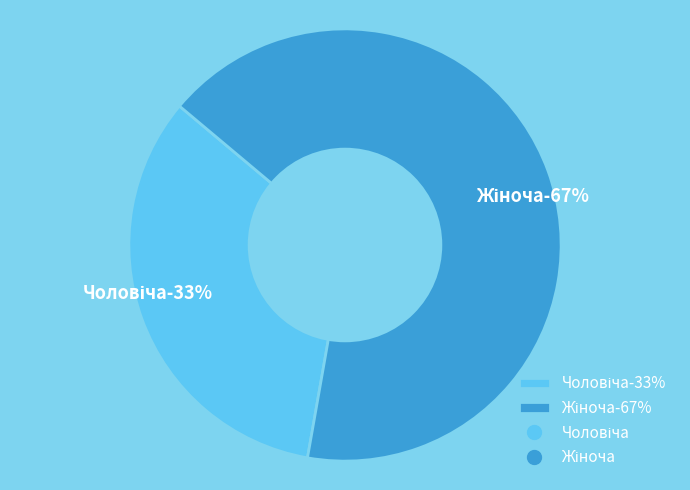

Rank the categories by value from lowest to highest.

Чоловіча, Жіноча